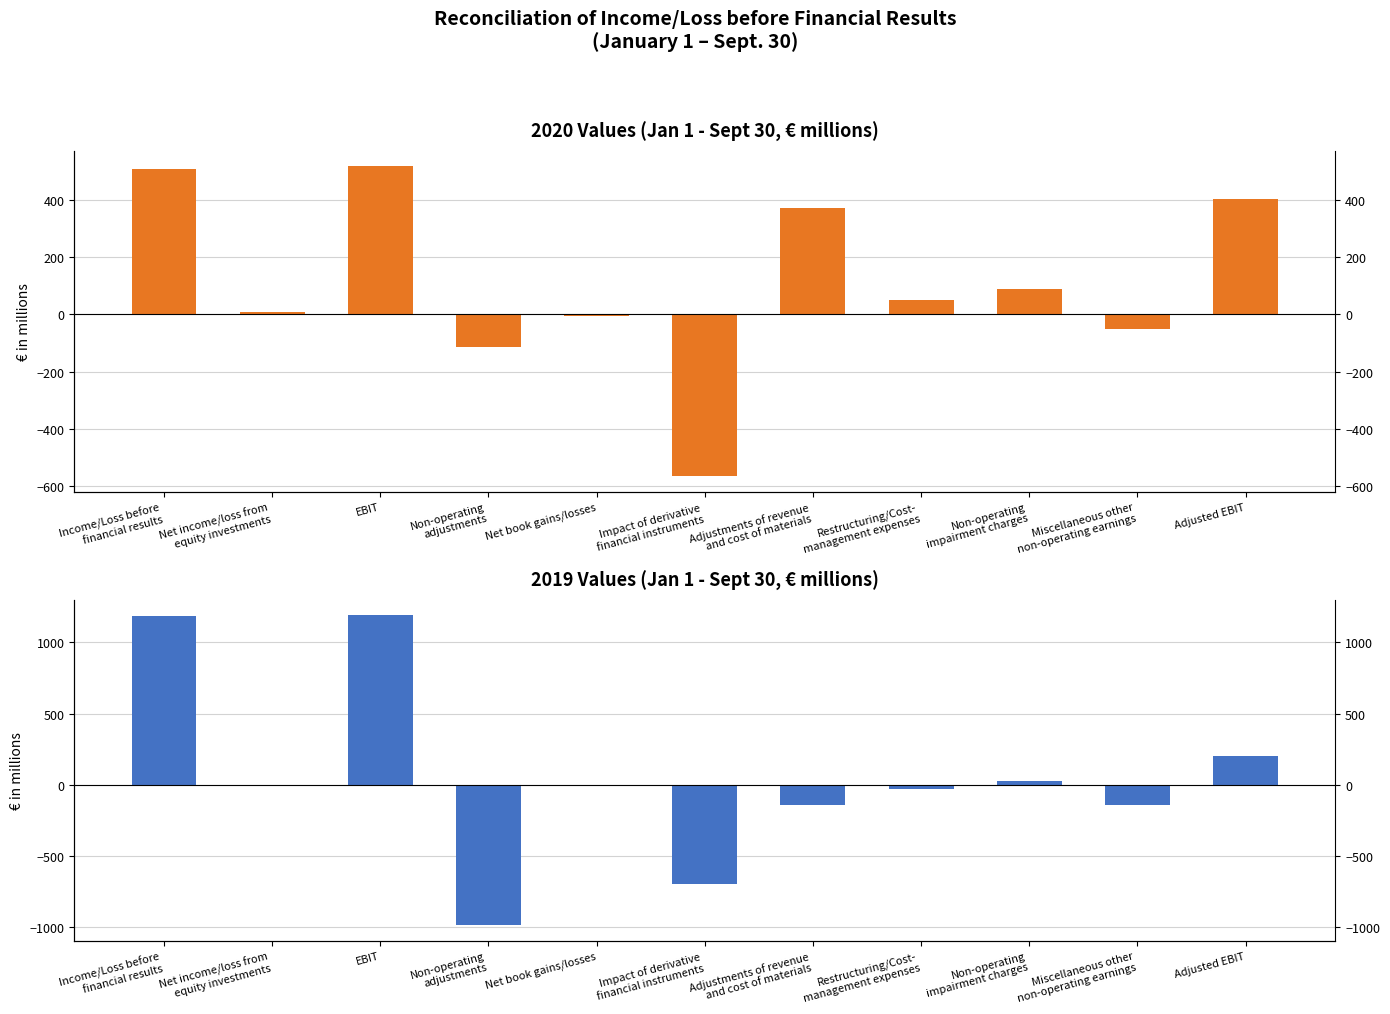

At how many categories does at least one series exceed -142?

10